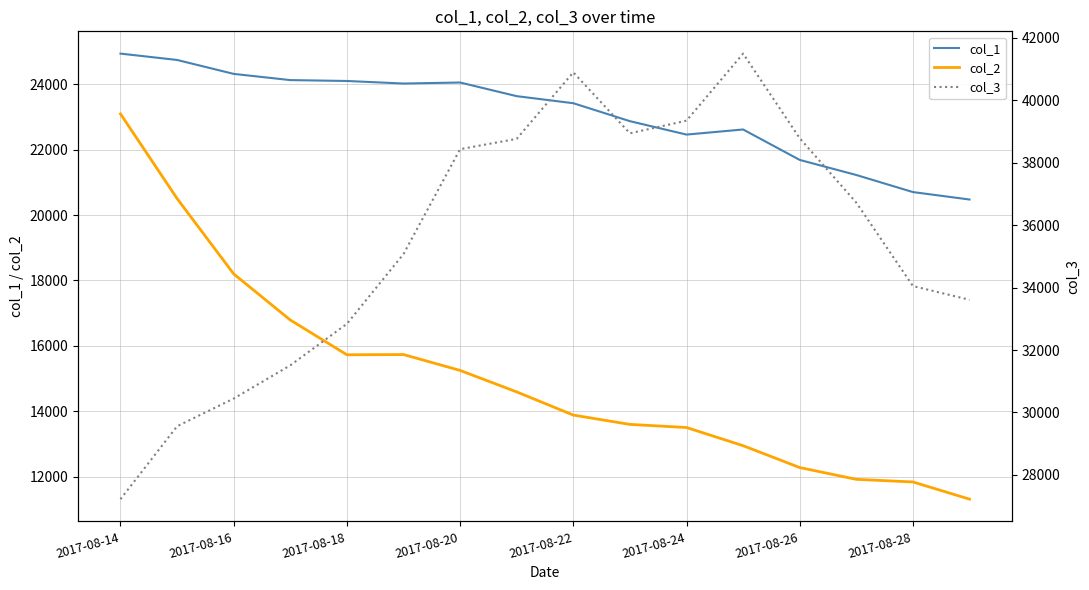

How many distinct data groups are displayed?

3